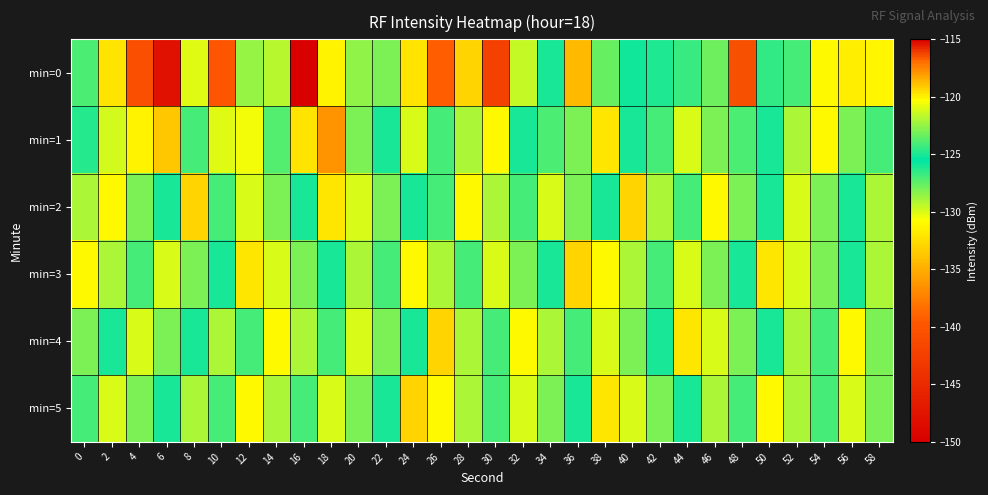

Reading right to left, list all the values displayed in this chart.

min=0: 58=-131.2	56=-131.6	54=-131.1	52=-127.0	50=-126.5	48=-116.5	46=-127.8	44=-124.3	42=-126.1	40=-125.9	38=-127.6	36=-134.3	34=-126.0	32=-129.6	30=-142.4	28=-133.0	26=-139.2	24=-132.1	22=-128.1	20=-128.5	18=-131.4	16=-149.7	14=-121.8	12=-128.6	10=-140.0	8=-130.2	6=-147.9	4=-140.6	2=-132.2	0=-127.1
min=1: 58=-127.0	56=-128.0	54=-131.0	52=-129.0	50=-126.0	48=-124.0	46=-128.0	44=-130.0	42=-127.0	40=-125.0	38=-132.0	36=-128.0	34=-124.0	32=-126.0	30=-131.0	28=-129.0	26=-127.0	24=-130.0	22=-125.0	20=-128.0	18=-136.3	16=-132.2	14=-123.8	12=-130.5	10=-130.1	8=-124.2	6=-133.6	4=-131.3	2=-129.9	0=-126.3
min=2: 58=-129.0	56=-125.0	54=-128.0	52=-130.0	50=-126.0	48=-128.0	46=-131.0	44=-127.0	42=-129.0	40=-133.0	38=-126.0	36=-128.0	34=-130.0	32=-127.0	30=-129.0	28=-131.0	26=-127.0	24=-125.0	22=-128.0	20=-130.0	18=-132.0	16=-126.0	14=-128.0	12=-130.0	10=-127.0	8=-133.0	6=-125.0	4=-128.0	2=-131.0	0=-129.0
min=3: 58=-129.0	56=-125.0	54=-128.0	52=-130.0	50=-132.0	48=-126.0	46=-128.0	44=-130.0	42=-127.0	40=-129.0	38=-131.0	36=-133.0	34=-126.0	32=-128.0	30=-130.0	28=-127.0	26=-129.0	24=-131.0	22=-127.0	20=-129.0	18=-125.0	16=-128.0	14=-130.0	12=-132.0	10=-126.0	8=-128.0	6=-130.0	4=-127.0	2=-129.0	0=-131.0
min=4: 58=-128.0	56=-131.0	54=-127.0	52=-129.0	50=-125.0	48=-128.0	46=-130.0	44=-132.0	42=-126.0	40=-128.0	38=-130.0	36=-127.0	34=-129.0	32=-131.0	30=-127.0	28=-129.0	26=-133.0	24=-126.0	22=-128.0	20=-130.0	18=-127.0	16=-129.0	14=-131.0	12=-127.0	10=-129.0	8=-125.0	6=-128.0	4=-130.0	2=-126.0	0=-128.0
min=5: 58=-128.0	56=-130.0	54=-127.0	52=-129.0	50=-131.0	48=-127.0	46=-129.0	44=-125.0	42=-128.0	40=-130.0	38=-132.0	36=-126.0	34=-128.0	32=-130.0	30=-127.0	28=-129.0	26=-131.0	24=-133.0	22=-126.0	20=-128.0	18=-130.0	16=-127.0	14=-129.0	12=-131.0	10=-127.0	8=-129.0	6=-125.0	4=-128.0	2=-130.0	0=-127.0